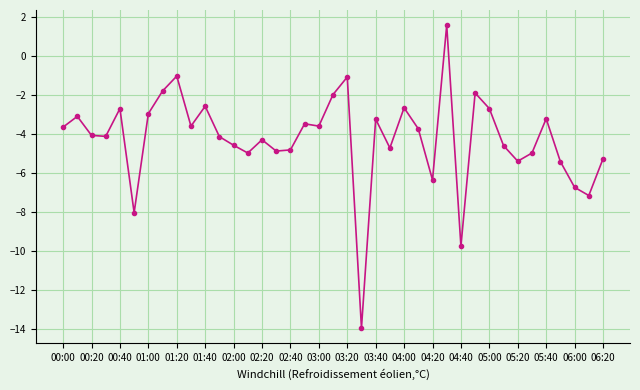

What is the difference between the maximum and minimum values?

15.5